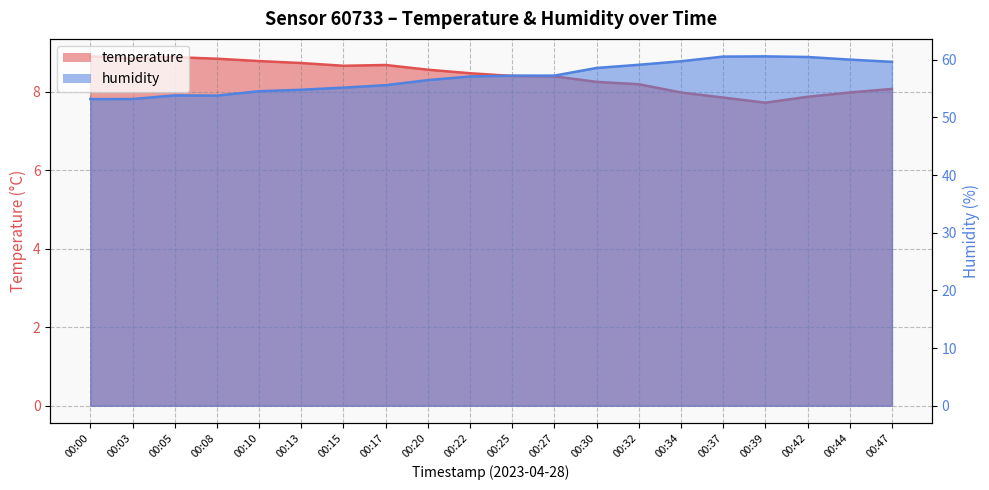

At how many categories does at least one series exceed 8?

20